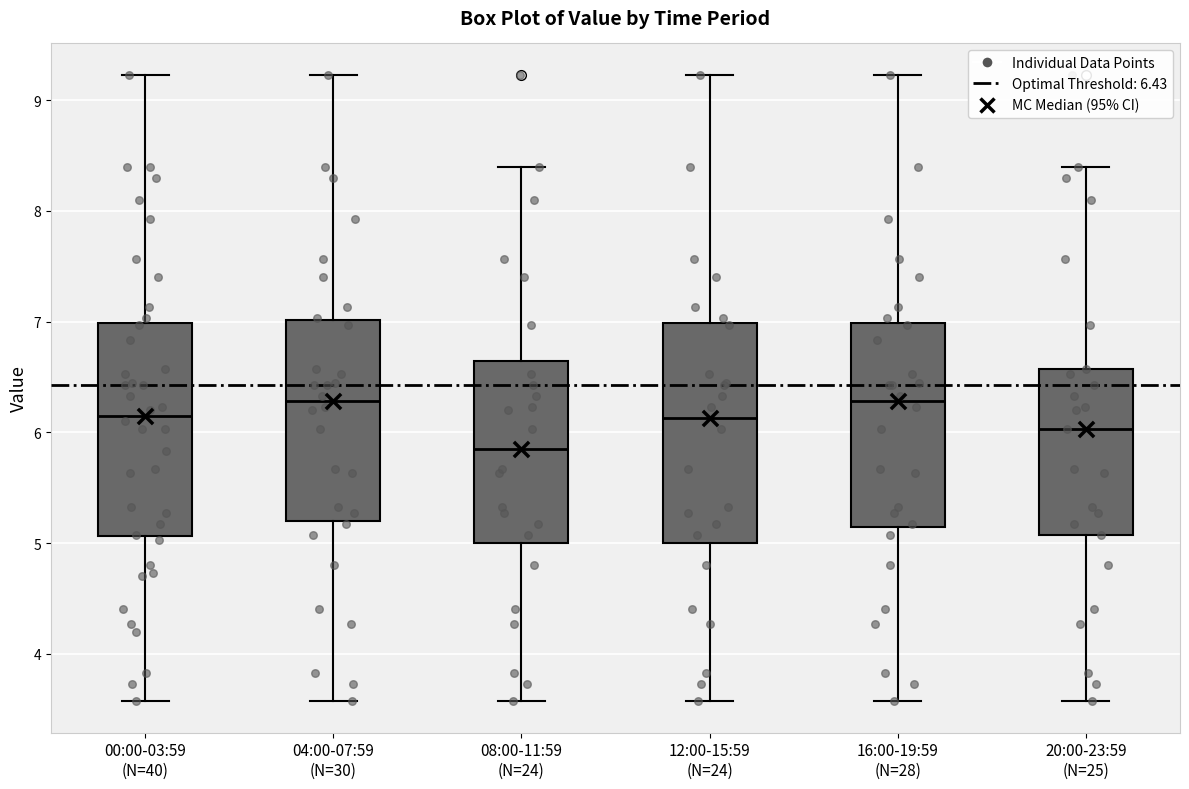

Reading left to right, read every box against the y-axis: the position of its median line, the range the box covers, and the ends of its whiskers. The values are not printed on the chart, so give them approximately, as read against the axis.

00:00-03:59 (N=40): median 6.2, box 5.1 to 7.0, whiskers 3.6 to 9.2
04:00-07:59 (N=30): median 6.3, box 5.2 to 7.0, whiskers 3.6 to 9.2
08:00-11:59 (N=24): median 5.9, box 5.0 to 6.6, whiskers 3.6 to 8.4
12:00-15:59 (N=24): median 6.1, box 5.0 to 7.0, whiskers 3.6 to 9.2
16:00-19:59 (N=28): median 6.3, box 5.1 to 7.0, whiskers 3.6 to 9.2
20:00-23:59 (N=25): median 6.0, box 5.1 to 6.6, whiskers 3.6 to 8.4